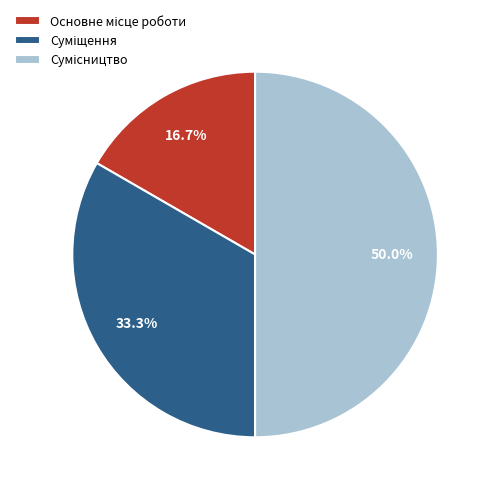

Rank the categories by value from lowest to highest.

Основне місце роботи, Суміщення, Сумісництво